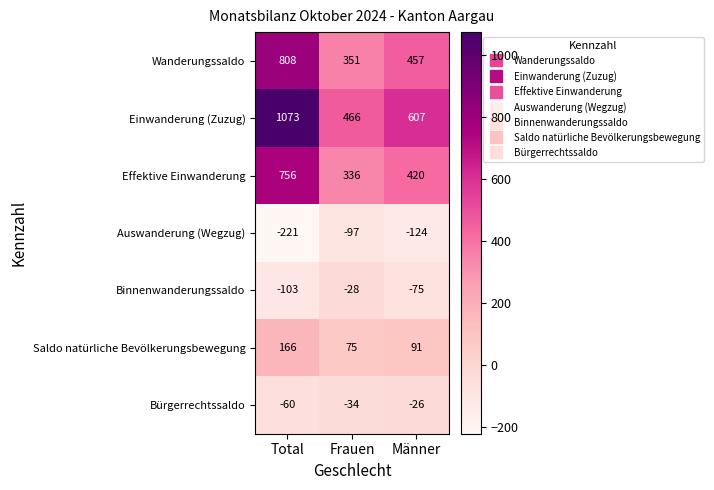

Reading left to right, transcribe all the data shown in this chart.

Wanderungssaldo: Total=808	Frauen=351	Männer=457
Einwanderung (Zuzug): Total=1073	Frauen=466	Männer=607
Effektive Einwanderung: Total=756	Frauen=336	Männer=420
Auswanderung (Wegzug): Total=-221	Frauen=-97	Männer=-124
Binnenwanderungssaldo: Total=-103	Frauen=-28	Männer=-75
Saldo natürliche Bevölkerungsbewegung: Total=166	Frauen=75	Männer=91
Bürgerrechtssaldo: Total=-60	Frauen=-34	Männer=-26